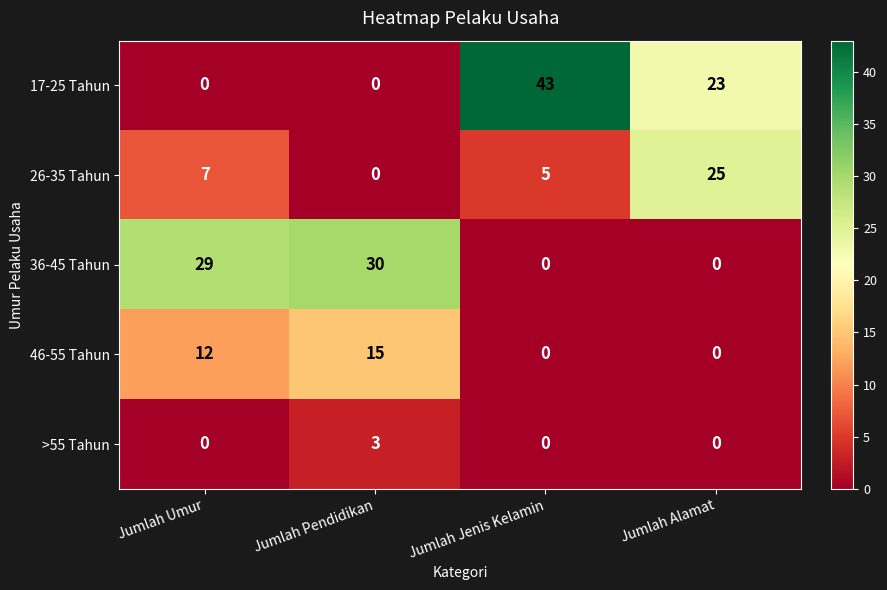

The 46-55 Tahun series shows 12 at Jumlah Umur. True or false?

True